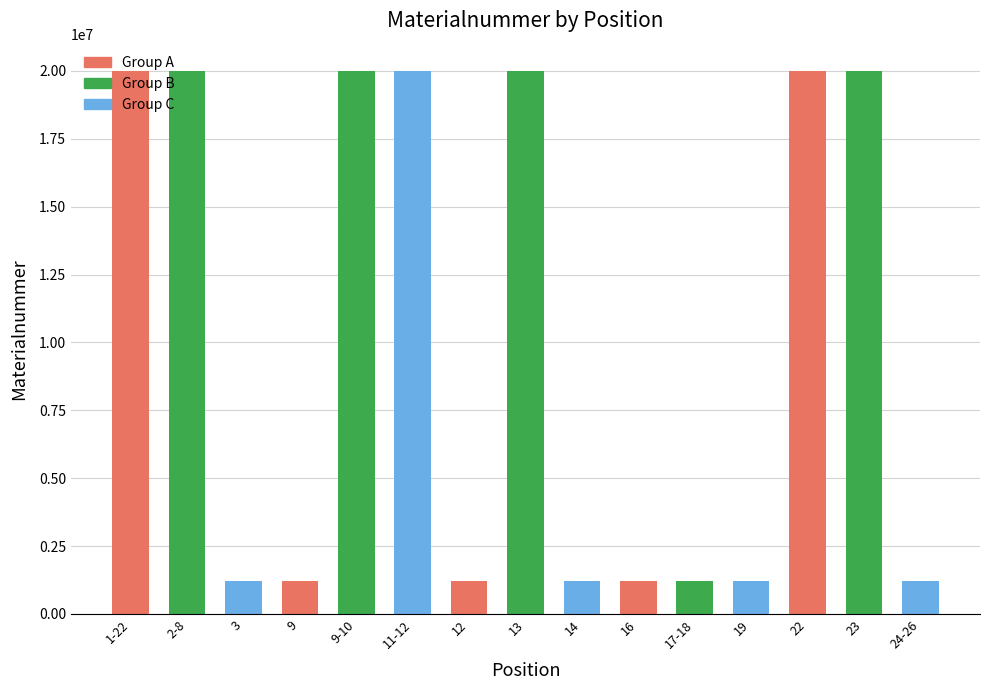

What is the difference between the values at 2-8 and 3?

18780287